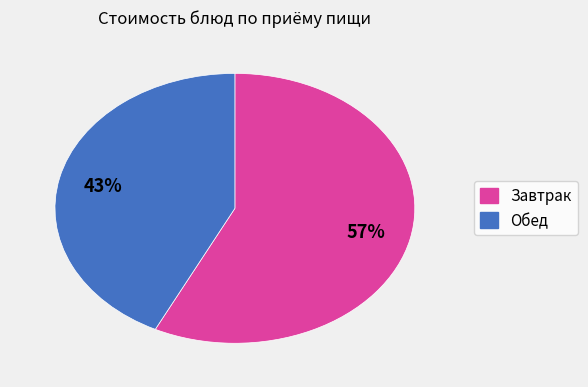

To the nearest percent, what is the average slice percentage?

50%